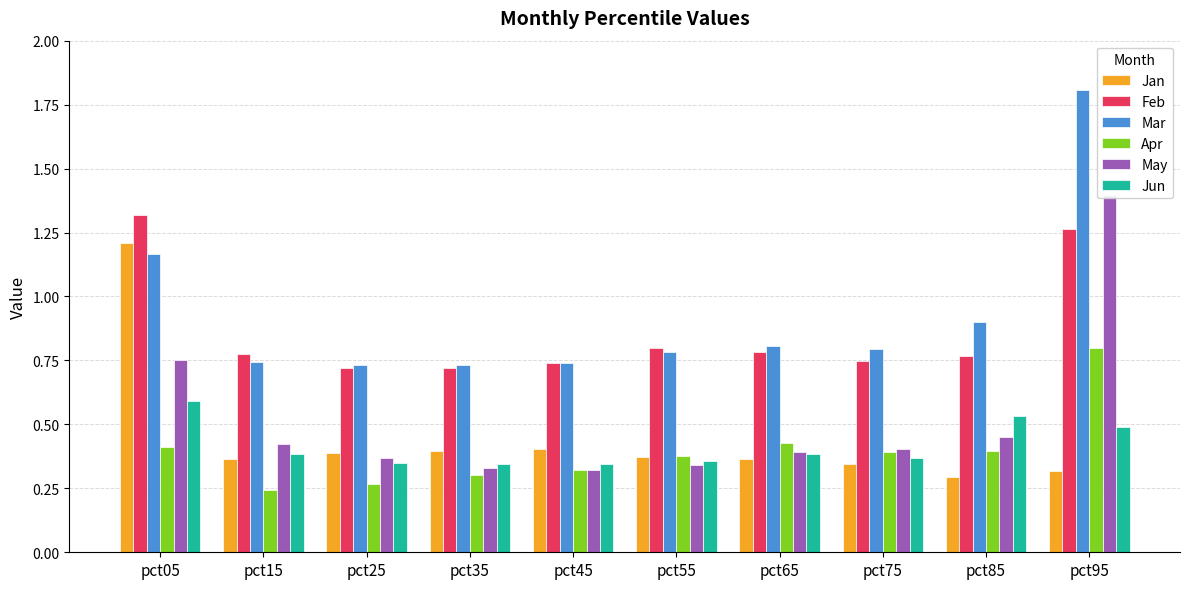

What is the value of the Feb bar at the 10th from the left?

1.3